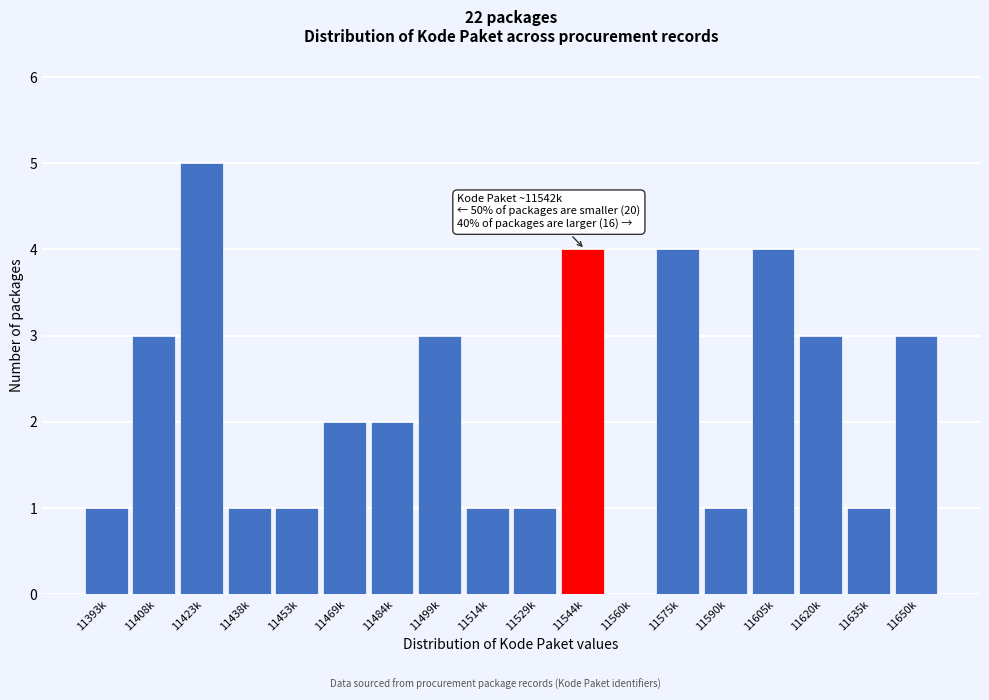

Reading left to right, extract all data points from this chart.

11393k=1	11408k=3	11423k=5	11438k=1	11453k=1	11469k=2	11484k=2	11499k=3	11514k=1	11529k=1	11544k=4	11560k=0	11575k=4	11590k=1	11605k=4	11620k=3	11635k=1	11650k=3